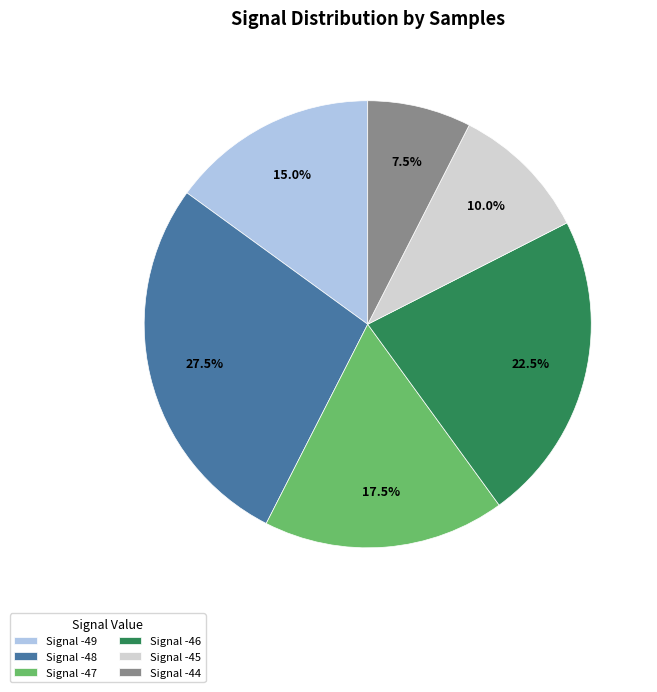

Is the sum of Signal -47 and Signal -48 greater than half?

No